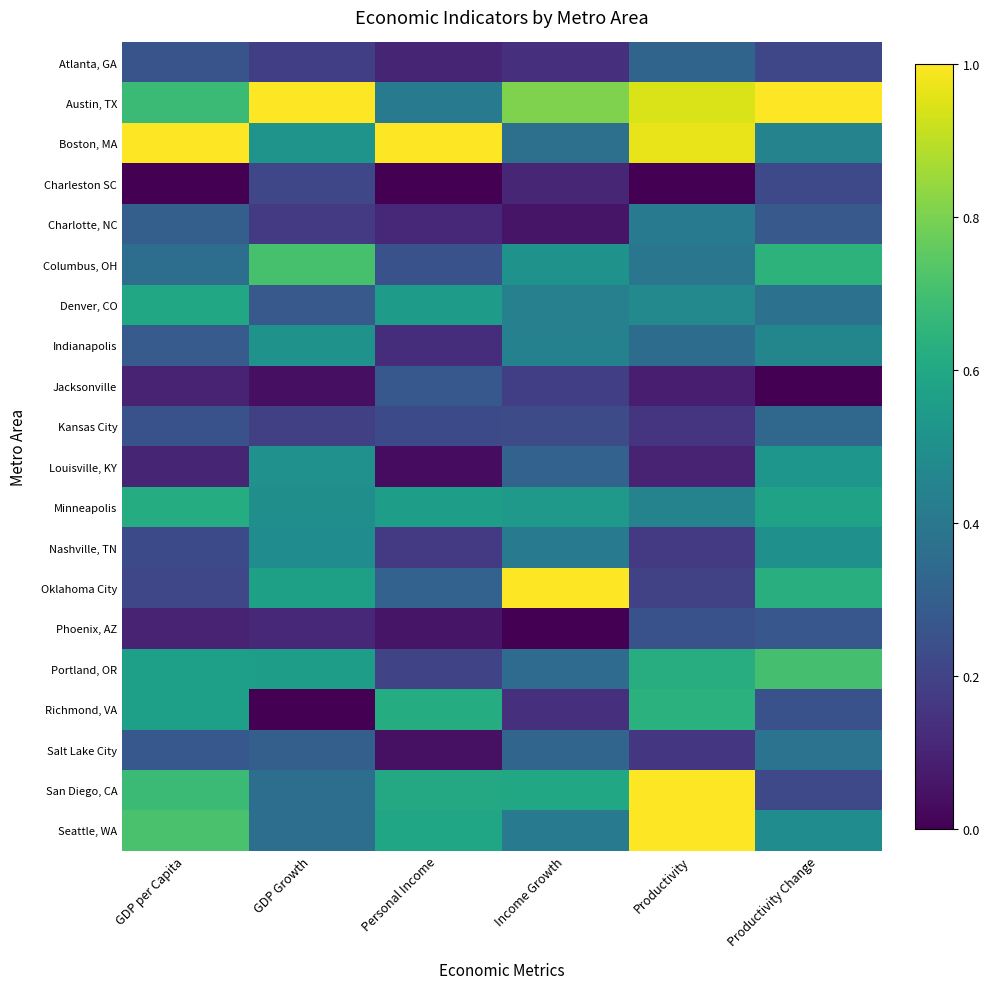

How many distinct data groups are displayed?

20